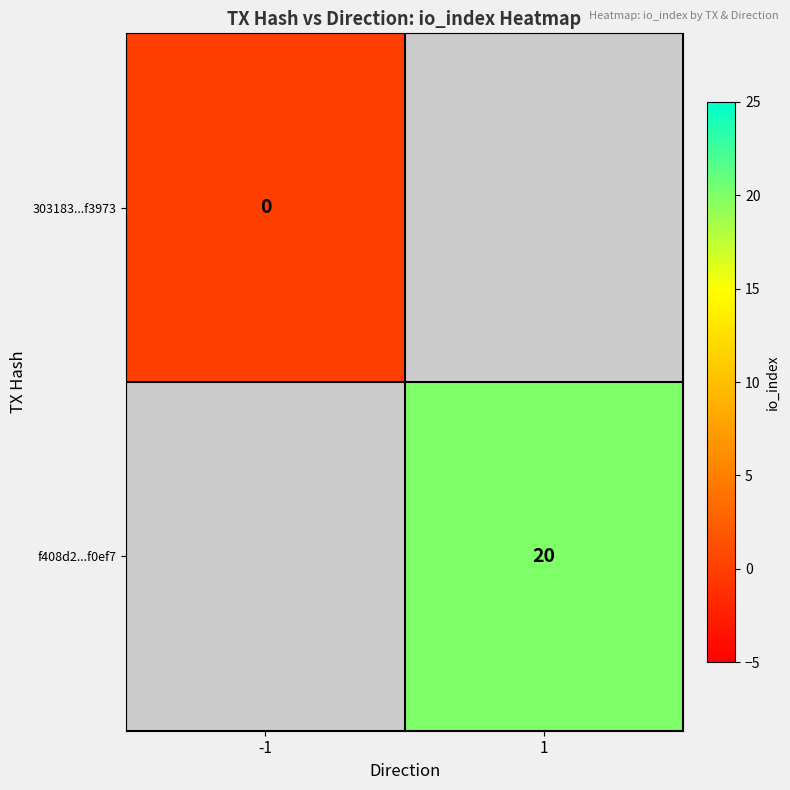

How many data points does each series have?

2